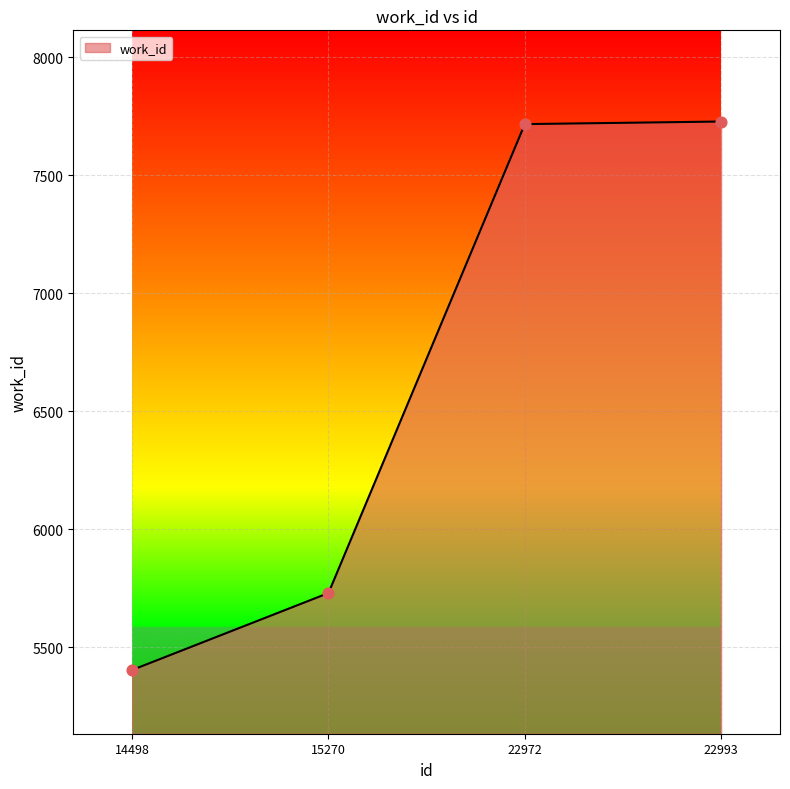

Between 15270 and 14498, which is larger?

15270